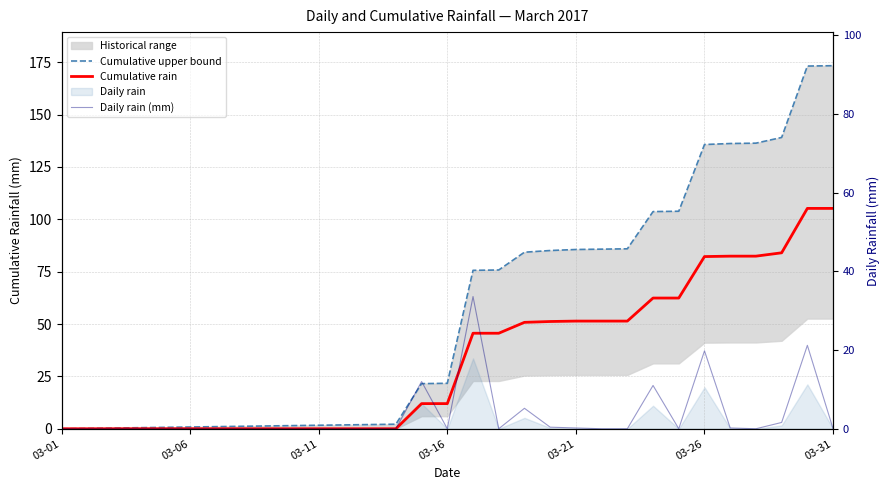

Rank the series by their average value, from highest to lowest.

Cumulative upper bound, Cumulative rain, Daily rain (mm)